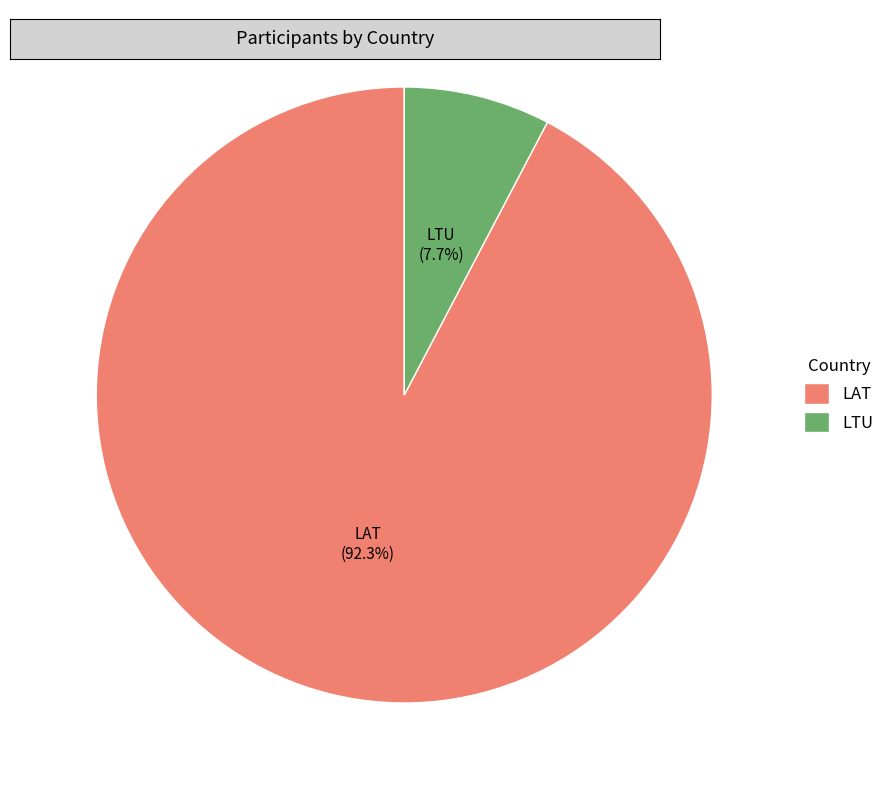

What is the majority slice?

LAT